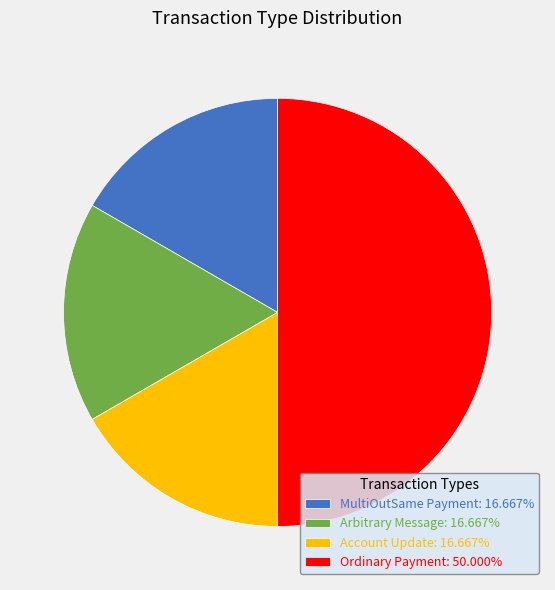

Combined, do Account Update: 16.667% and Ordinary Payment: 50.000% account for over 50%?

Yes